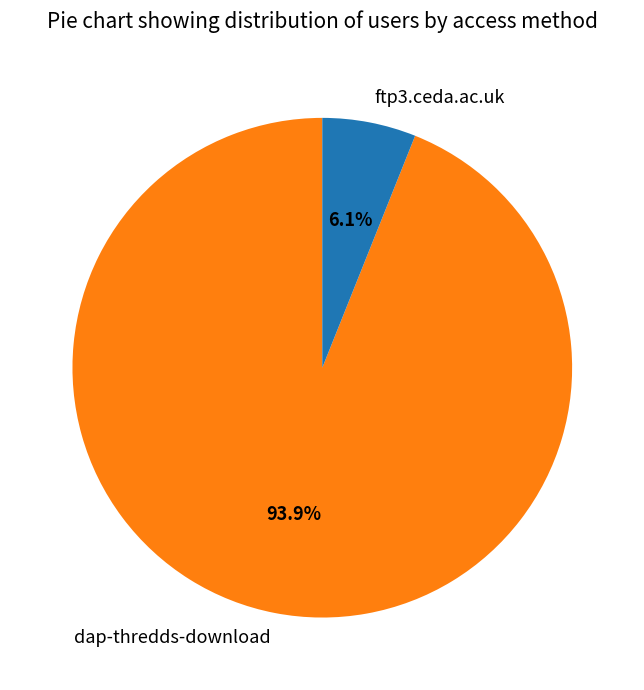

To the nearest percent, what is the combined percentage of ftp3.ceda.ac.uk and dap-thredds-download?

100%